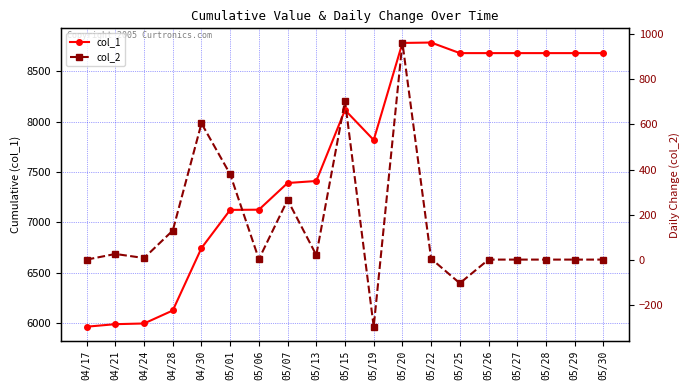

What is the minimum value shown in the chart?

-298